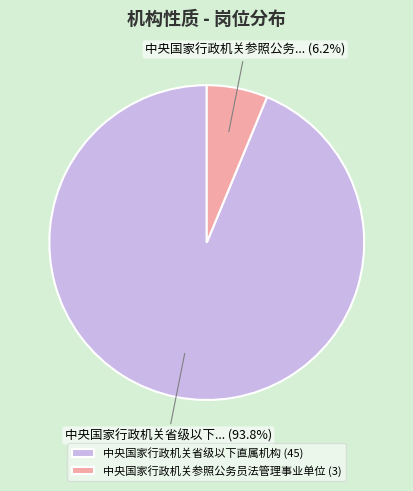

Between 中央国家行政机关参照公务员法管理事业单位 and 中央国家行政机关省级以下直属机构, which is larger?

中央国家行政机关省级以下直属机构